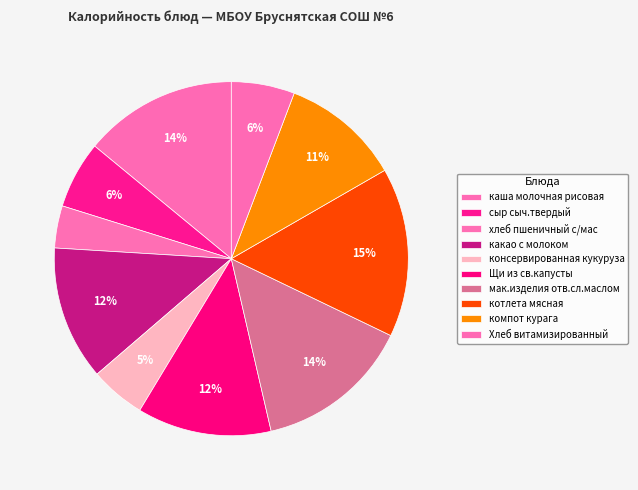

To the nearest percent, what portion does каша молочная рисовая represent?

14%